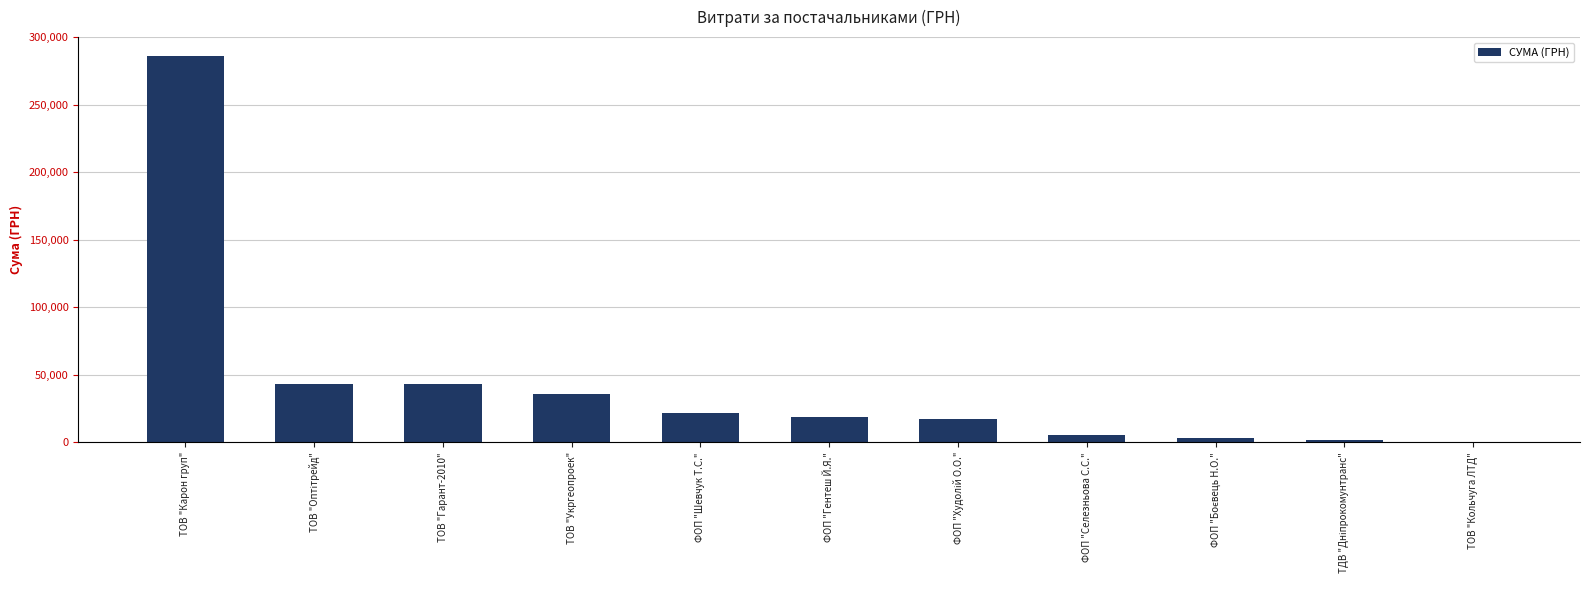

What is the change in value from ФОП "Селезньова С.С." to ТОВ "Кольчуга ЛТД"?

-4791.0